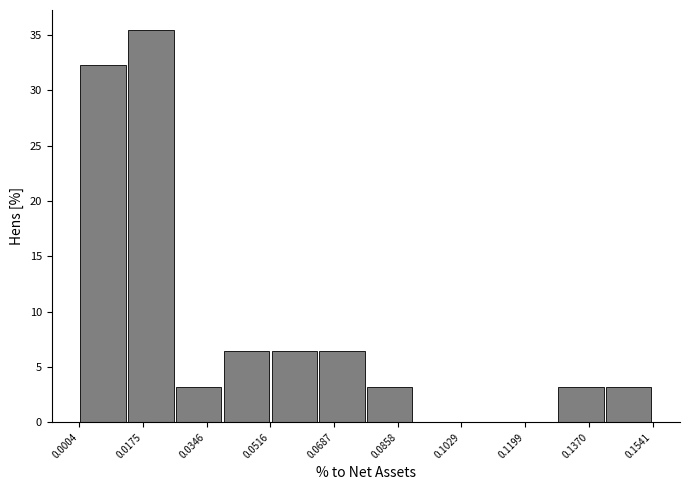

Reading left to right, transcribe this chart: for each bar, give the range it covers on the x-axis and its height. Neither the bar edges nor the heights are printed on the chart, so give them approximately, as read against the axes.

0.000 to 0.014: 32.5
0.014 to 0.026: 35.5
0.026 to 0.038: 3.0
0.038 to 0.052: 6.5
0.052 to 0.064: 6.5
0.064 to 0.078: 6.5
0.078 to 0.090: 3.0
0.090 to 0.102: 0
0.102 to 0.116: 0
0.116 to 0.128: 0
0.128 to 0.142: 3.0
0.142 to 0.154: 3.0